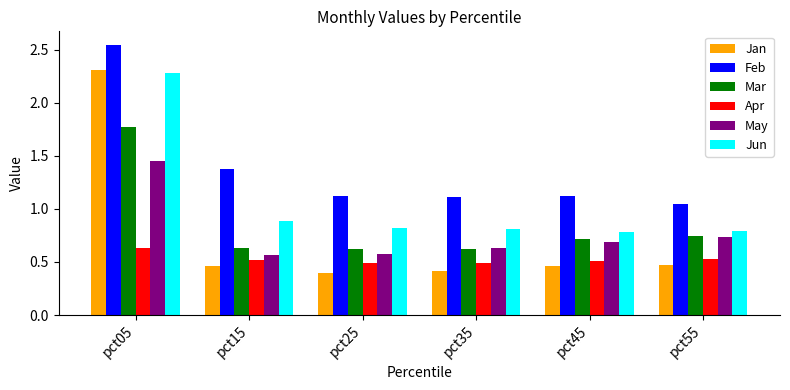

Which series has the largest range (max minus min)?

Jan